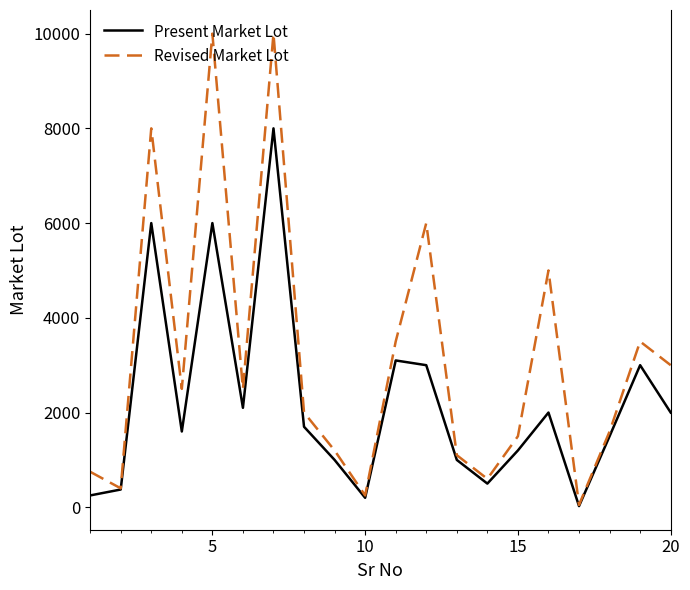

What are all the series names shown in the legend?

Present Market Lot, Revised Market Lot